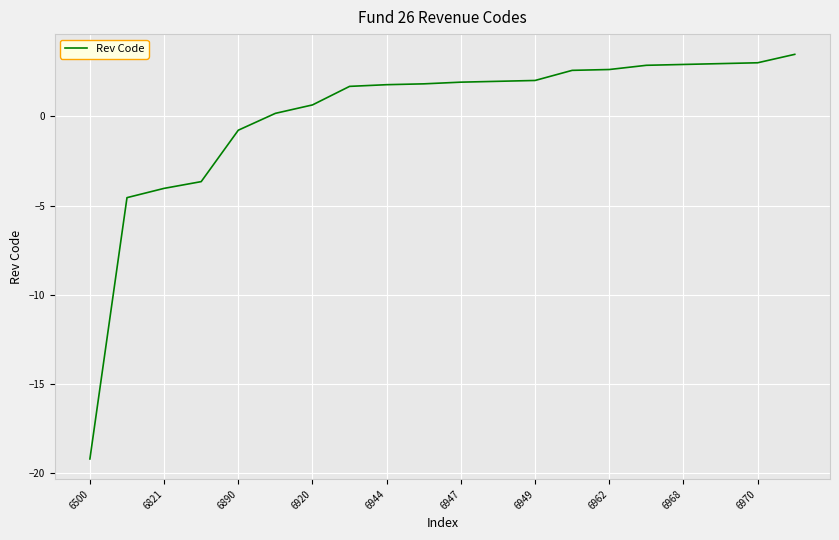

What is the maximum value shown in the chart?

3.5